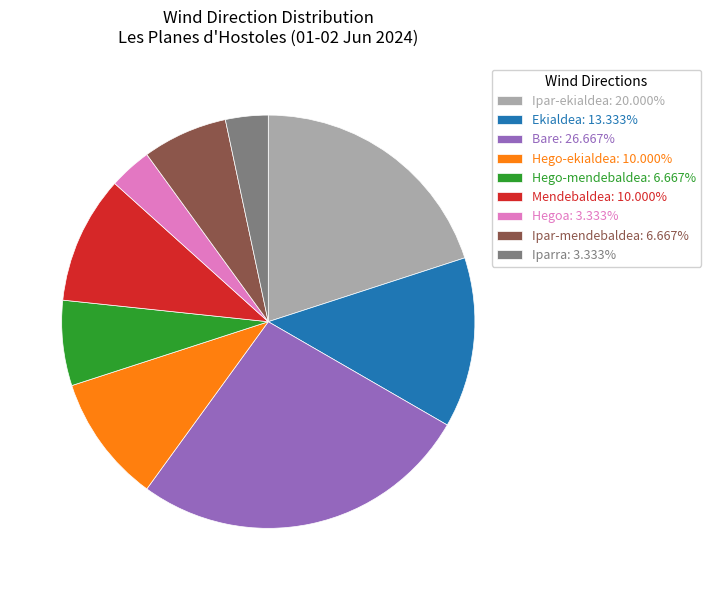

Does Ekialdea represent more than half of the total?

No